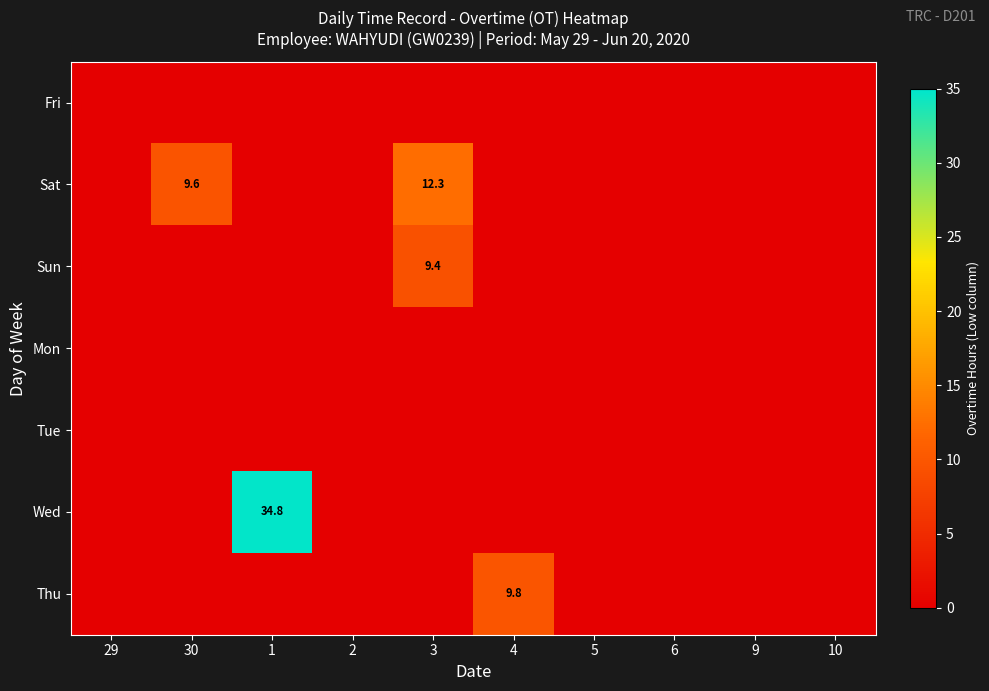

List the series in order of their peak value, lowest first.

Fri, Mon, Tue, Sun, Thu, Sat, Wed